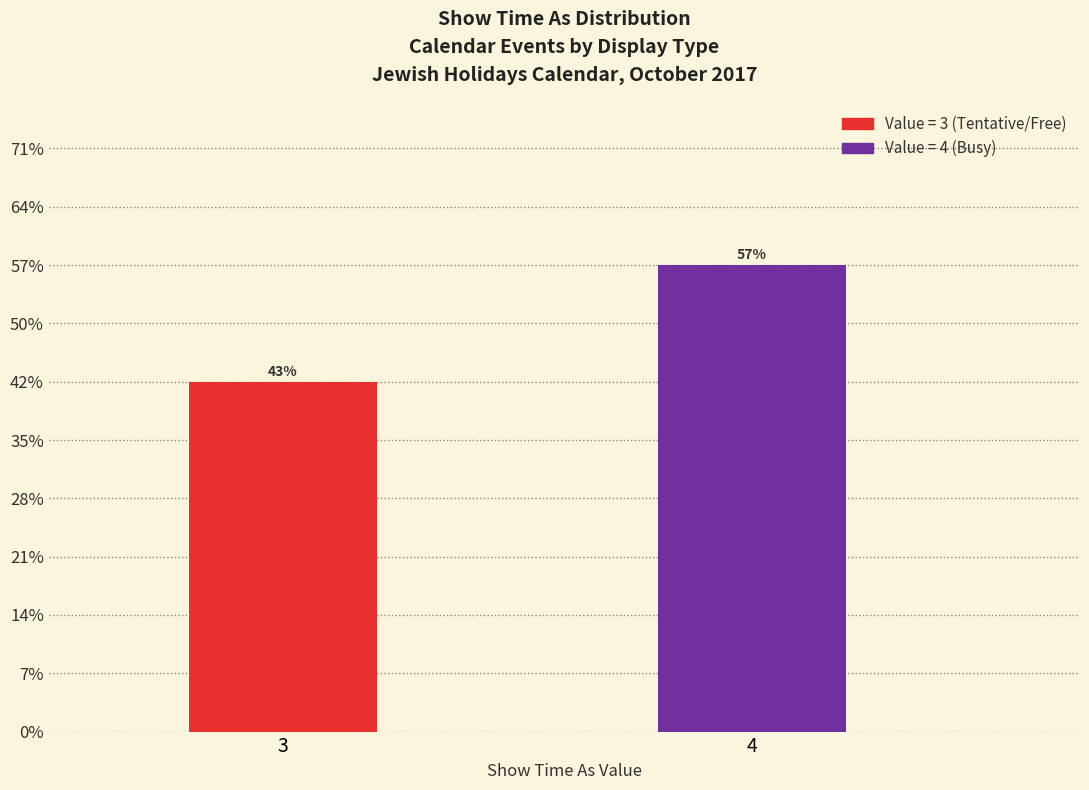

Does the chart contain any negative values?

No